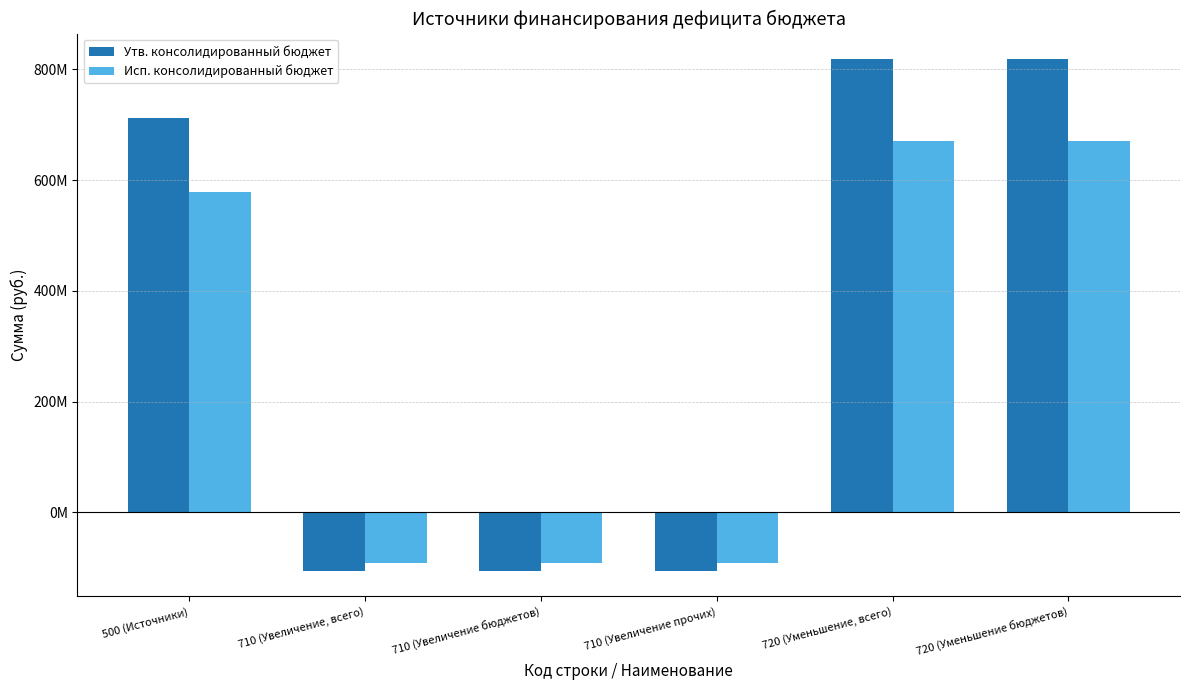

At which label does Исп. консолидированный бюджет first exceed 578536315?

500 (Источники)